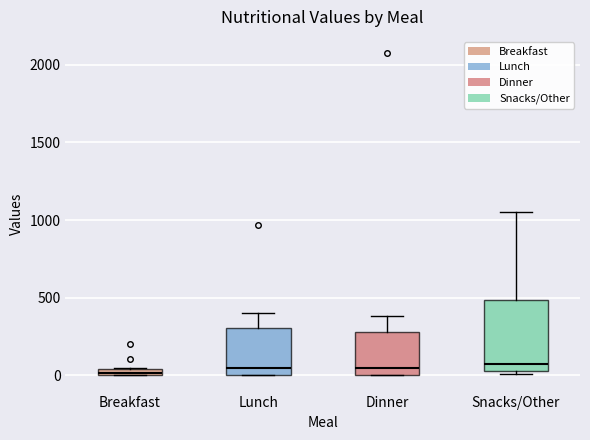

Which box is the tallest, from its lower edge to its upper edge?

Snacks/Other